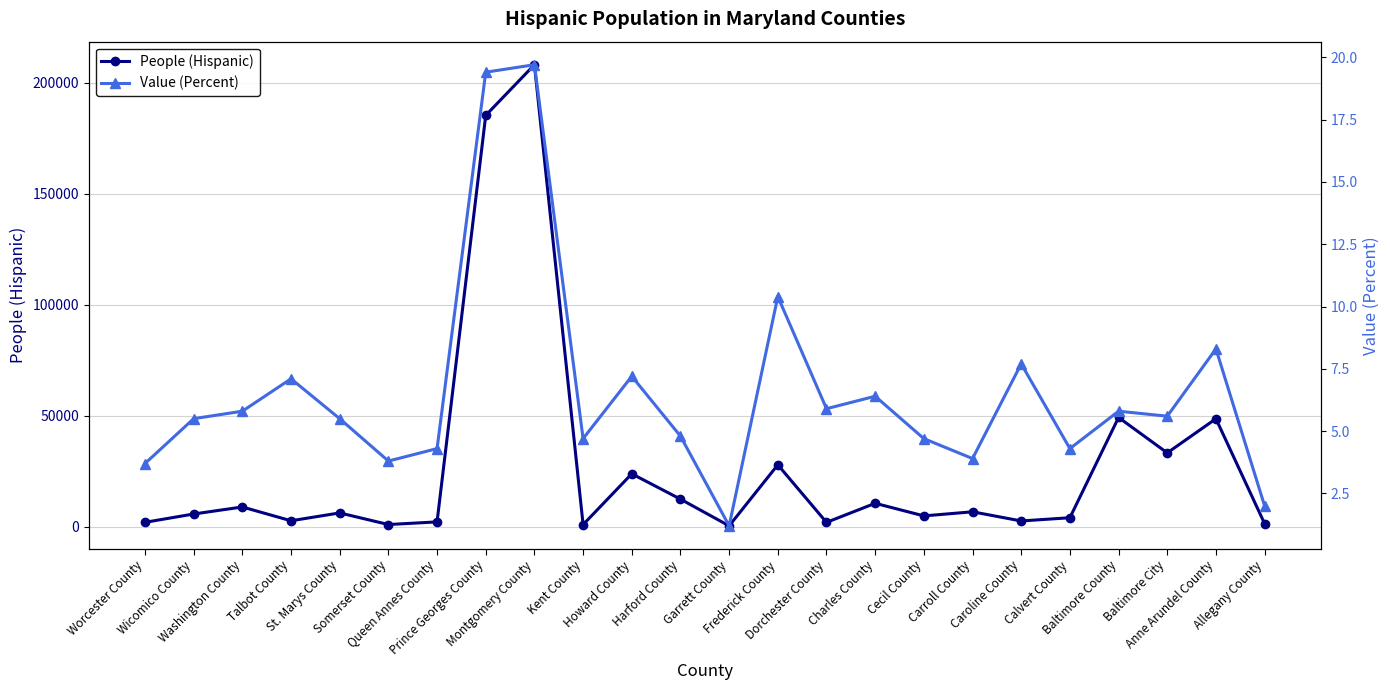

What is the sum of all Value (Percent) values?

157.7